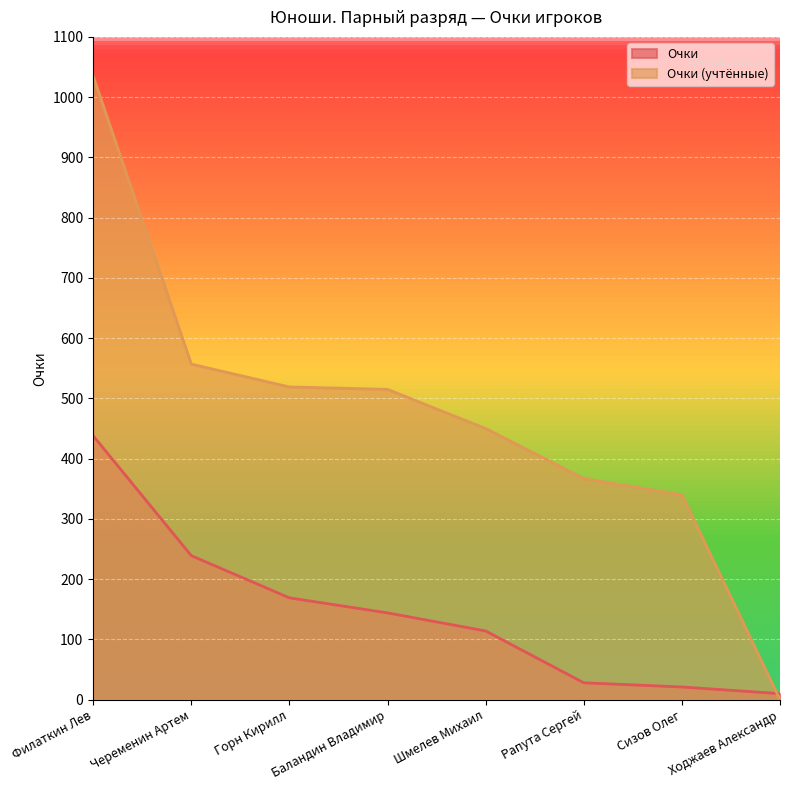

How many values in the Очки (учтённые) series are below 515?

4